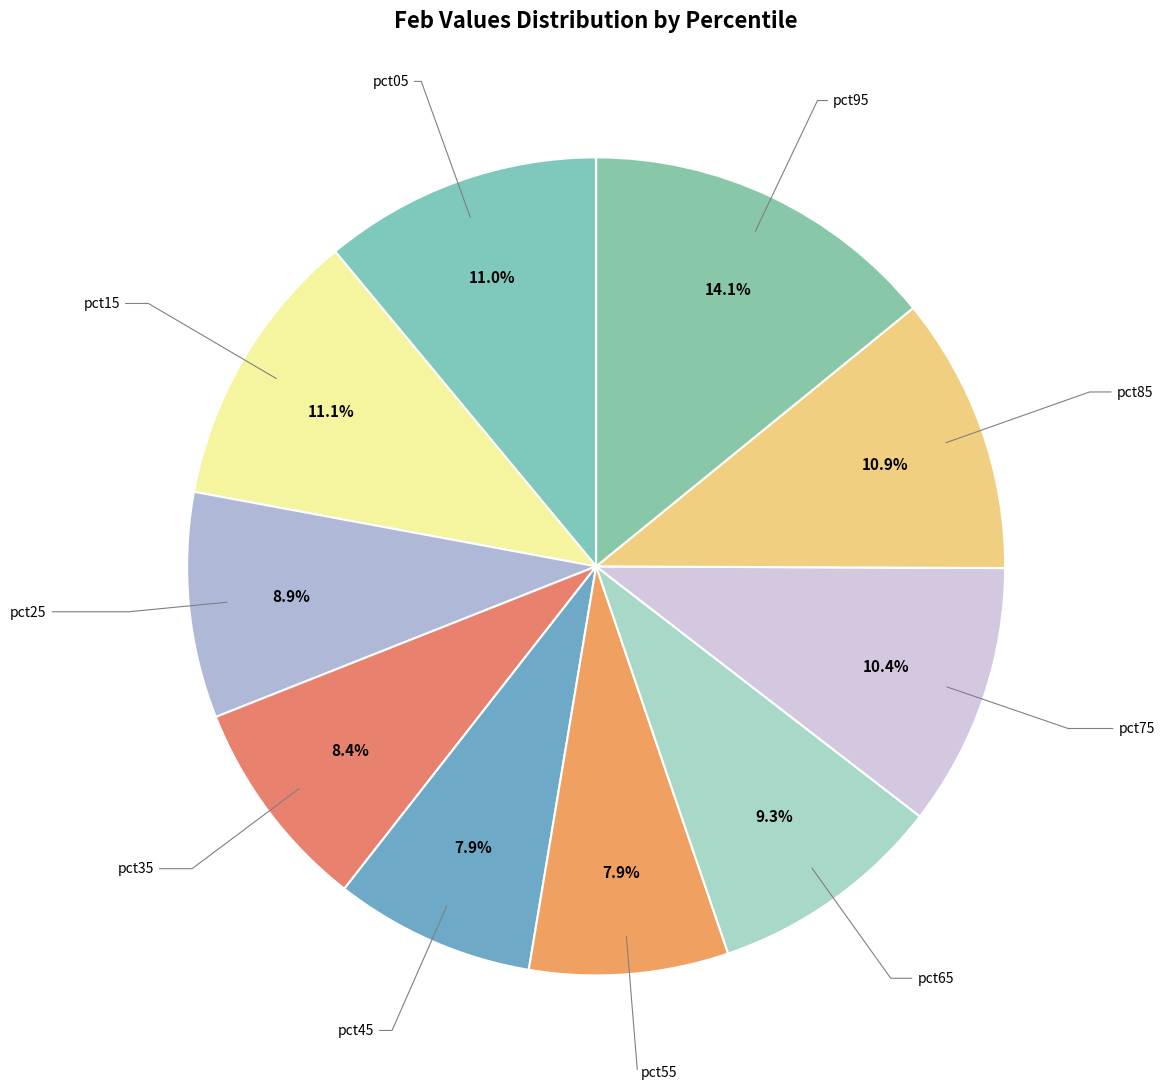

Does any single category account for the majority?

No